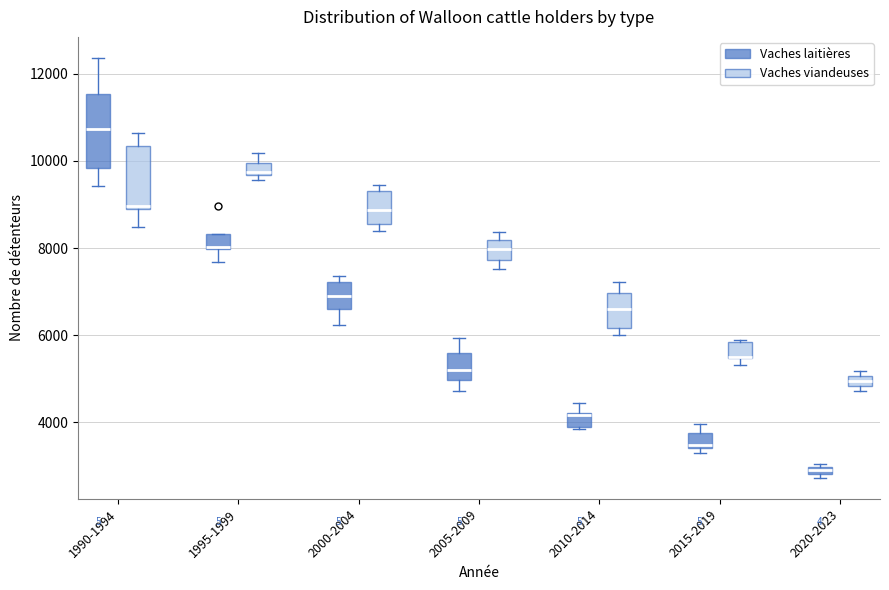

Where is the upper edge of the box for 2020-2023 (Vaches viandeuses) on the y-axis? The values are not printed on the chart, so give them approximately, as read against the axis.

5000